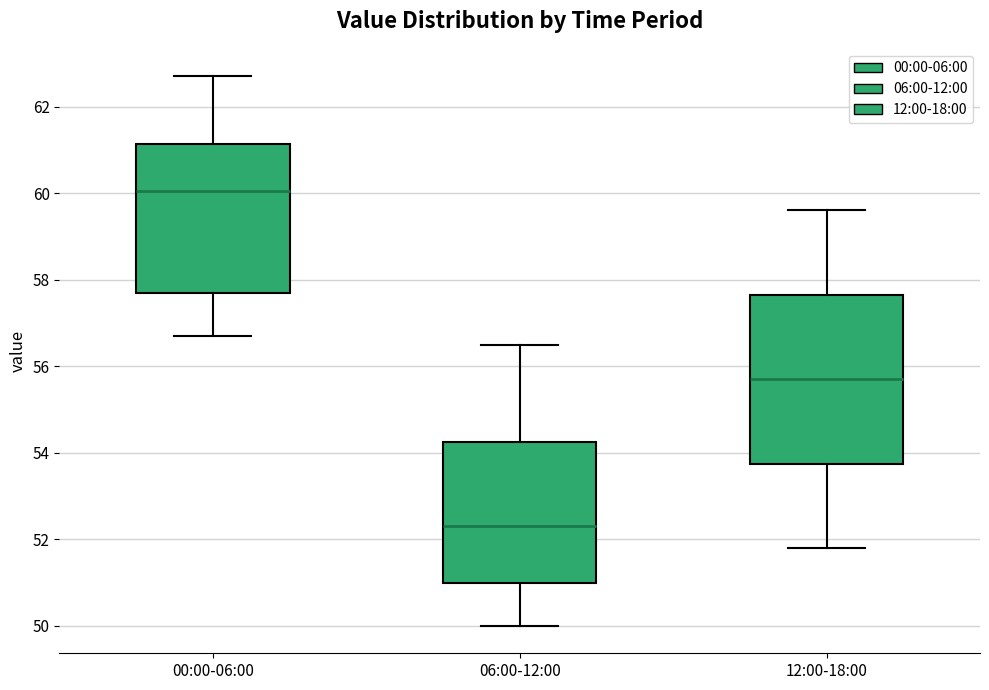

Where does the median line of the box for 00:00-06:00 sit on the y-axis? The values are not printed on the chart, so give them approximately, as read against the axis.

60.0